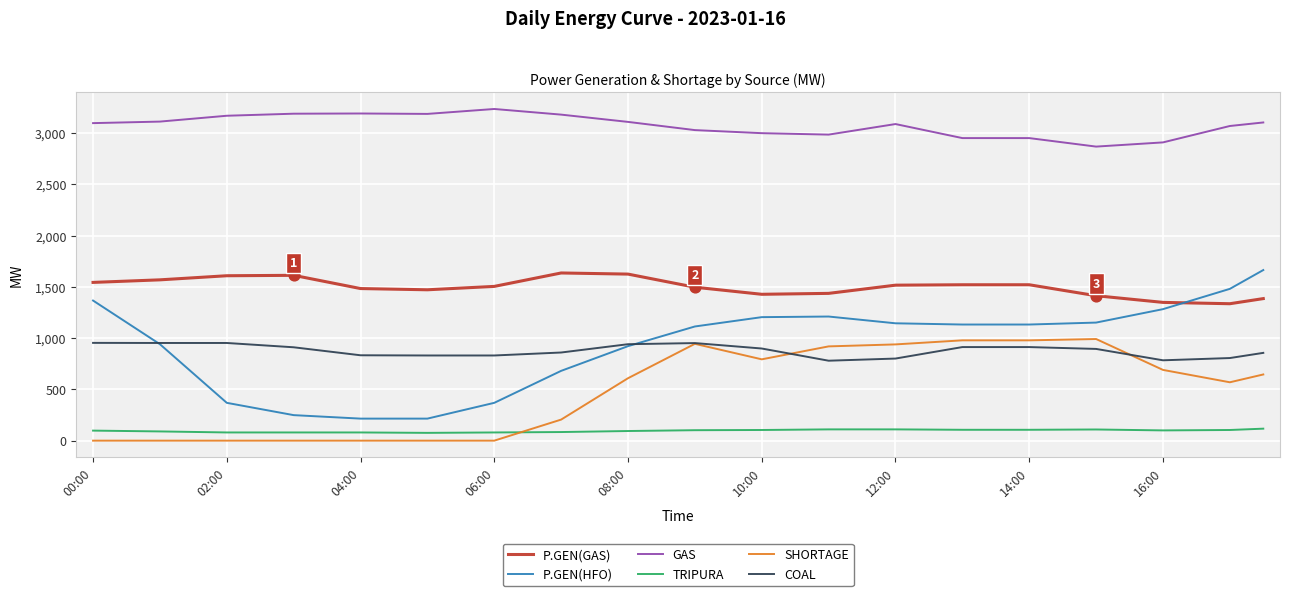

At how many categories does at least one series exceed 591?

36